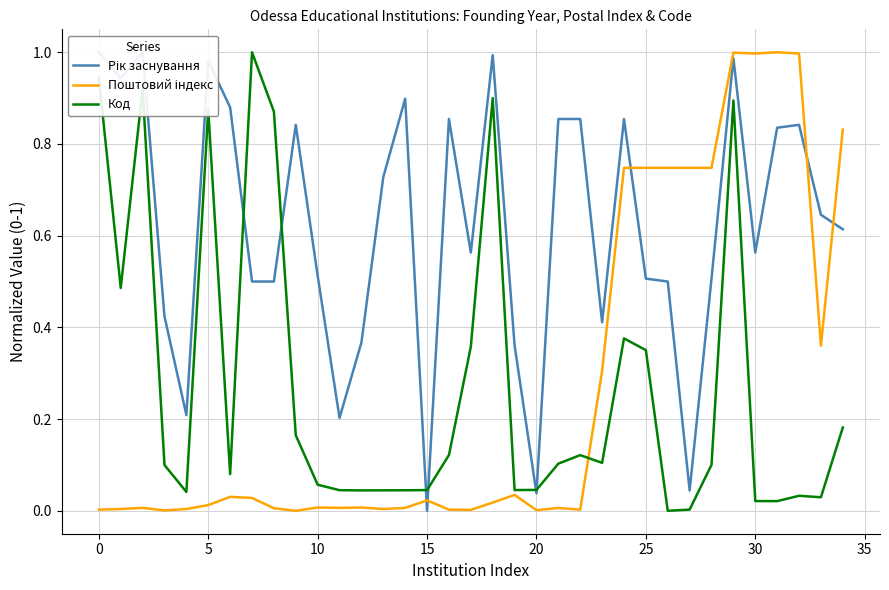

At which category is the sum across all series the highest?

29